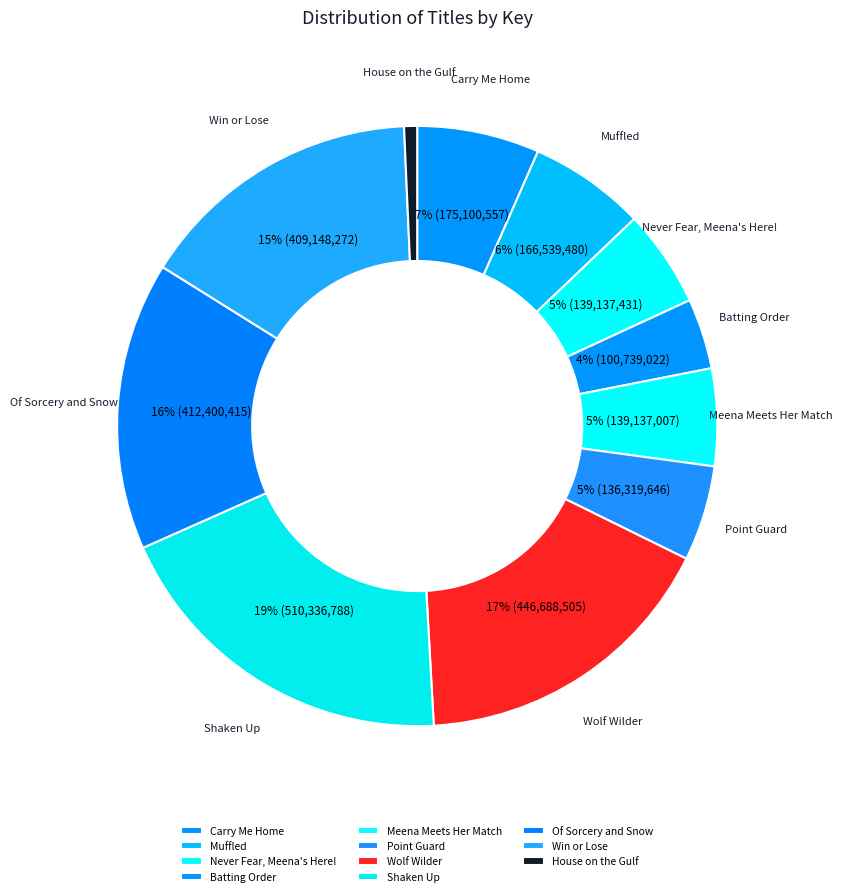

Which category has the biggest portion of the pie?

Shaken Up